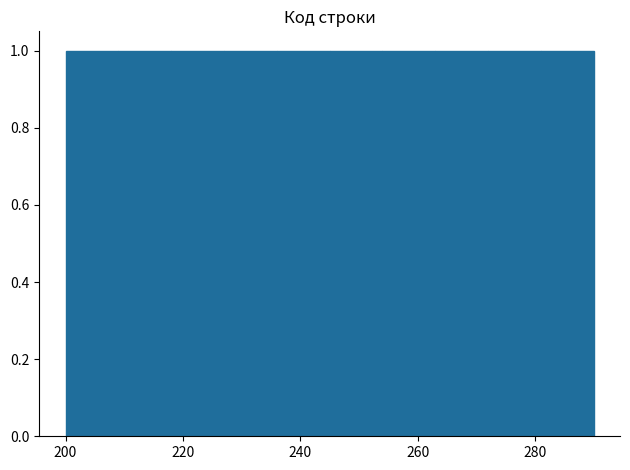

Reading left to right, transcribe this chart: for each bar, give the range it covers on the x-axis and its height. Neither the bar edges nor the heights are printed on the chart, so give them approximately, as read against the axes.

200 to 209: 1
209 to 218: 1
218 to 227: 1
227 to 236: 1
236 to 245: 1
245 to 254: 1
254 to 263: 1
263 to 272: 1
272 to 281: 1
281 to 290: 1